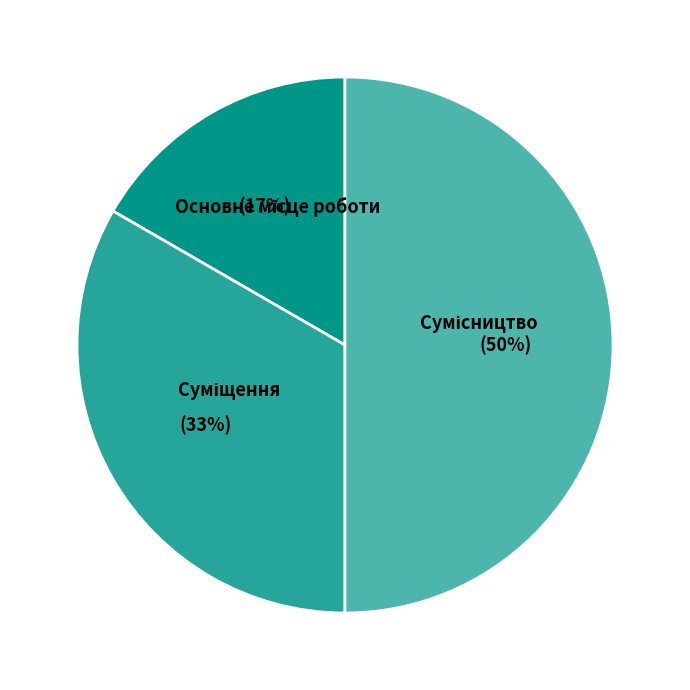

To the nearest percent, what is the difference between the largest and smallest slice percentages?

33%